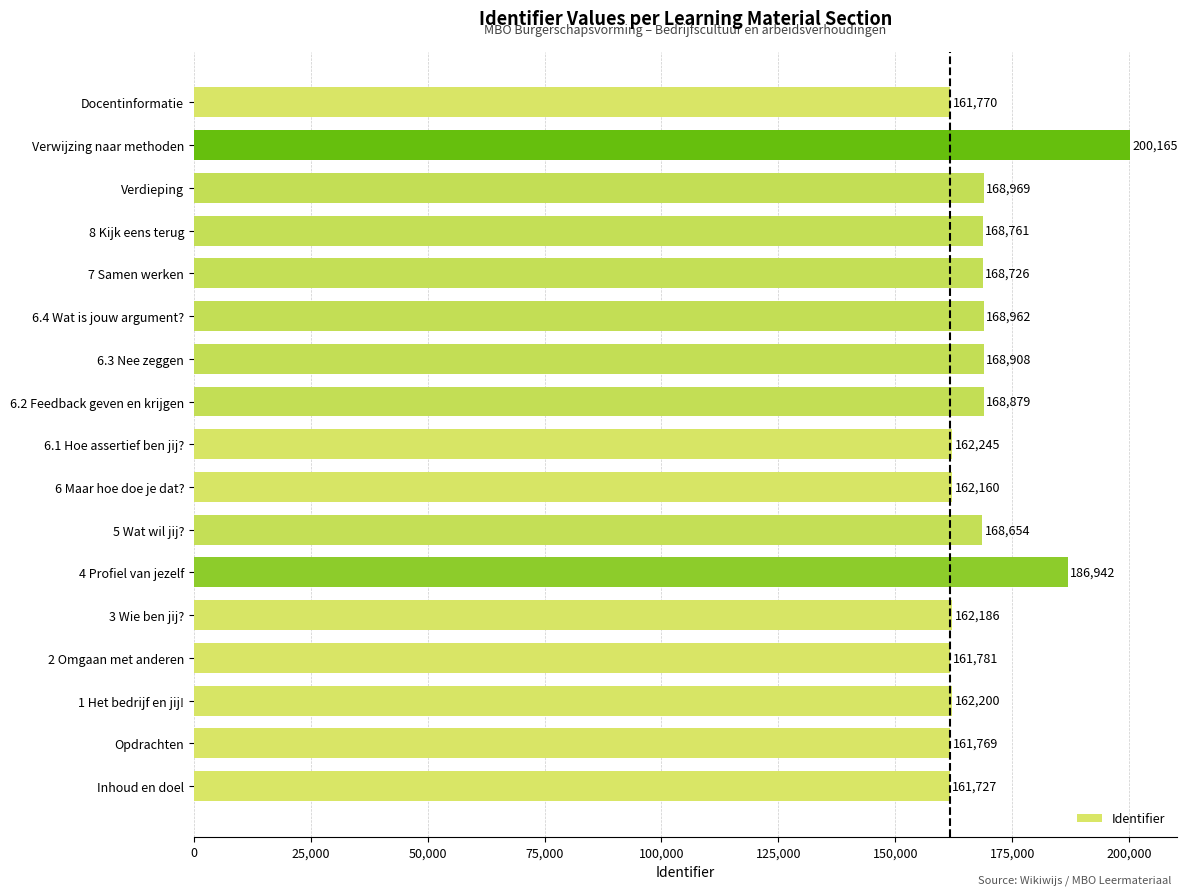

What is the sum of all values?

2864804